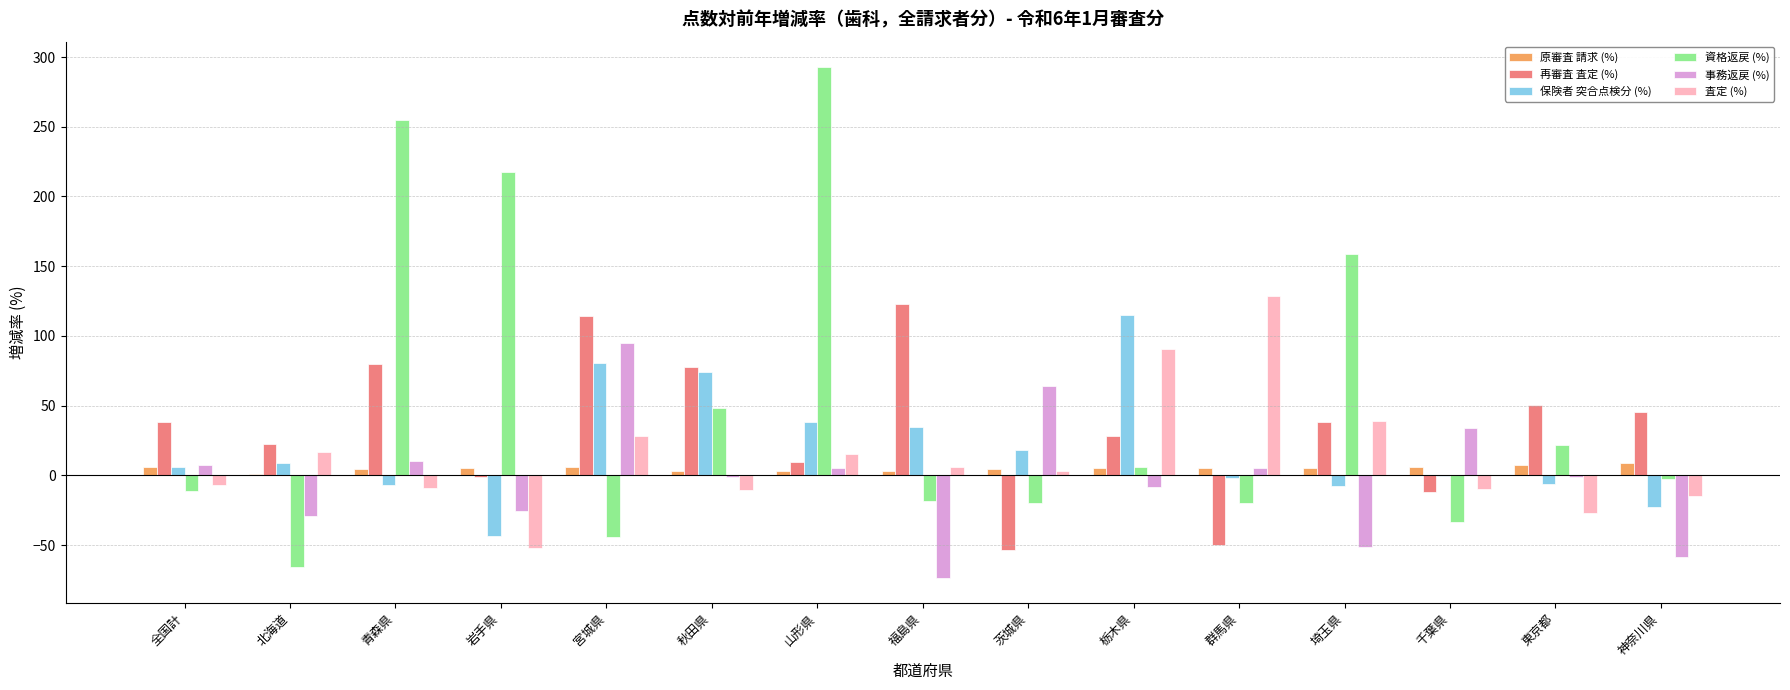

At which category is the sum across all series the highest?

山形県